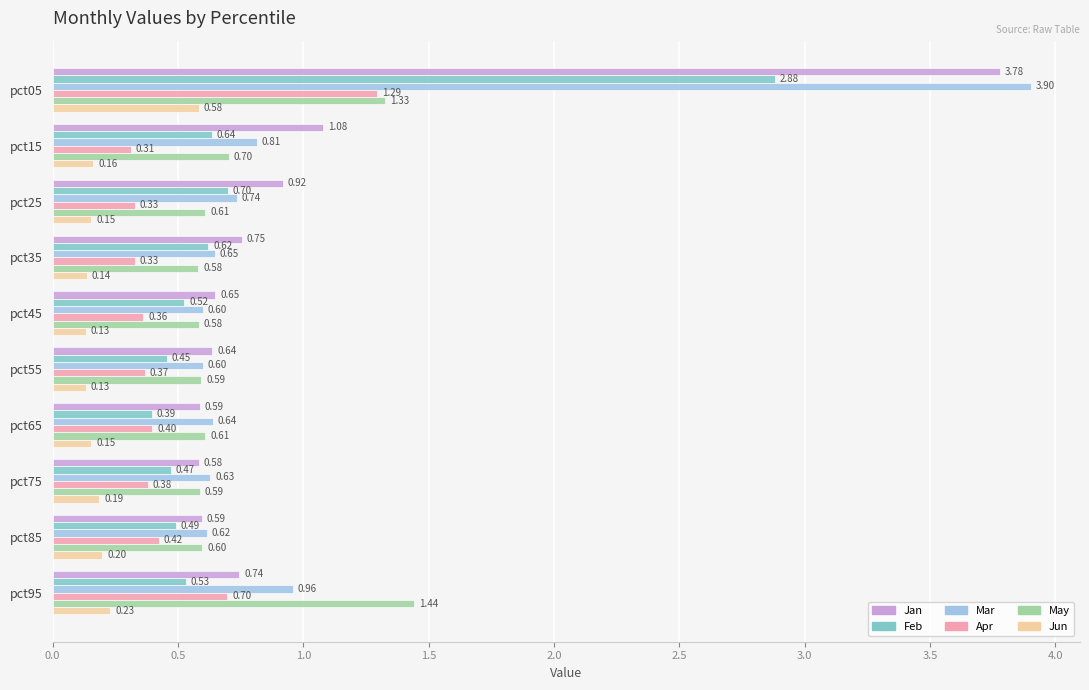

What is the difference between the maximum and minimum values in the Mar series?

3.3